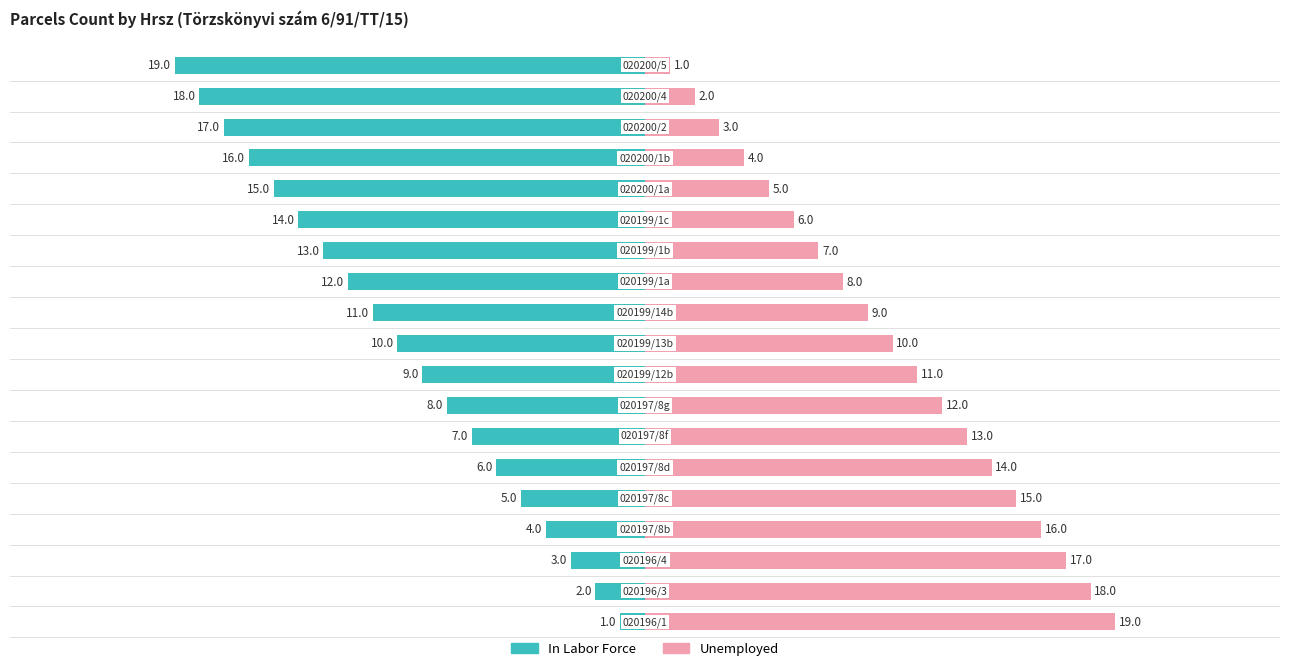

Reading left to right, list all the values displayed in this chart.

In Labor Force: -1	-2	-3	-4	-5	-6	-7	-8	-9	-10	-11	-12	-13	-14	-15	-16	-17	-18	-19
Unemployed: 19	18	17	16	15	14	13	12	11	10	9	8	7	6	5	4	3	2	1